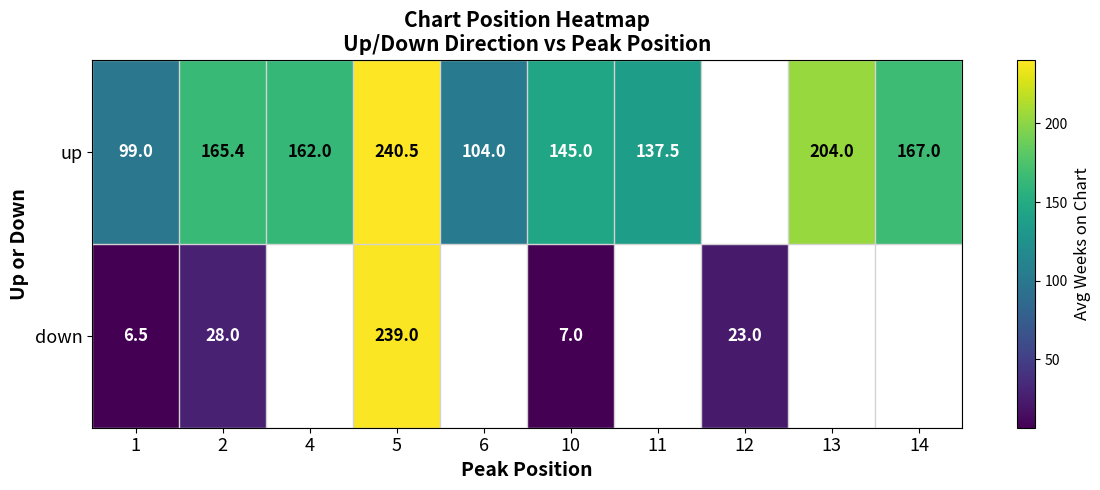

True or false: down has a value of 10.4 at 2.

False